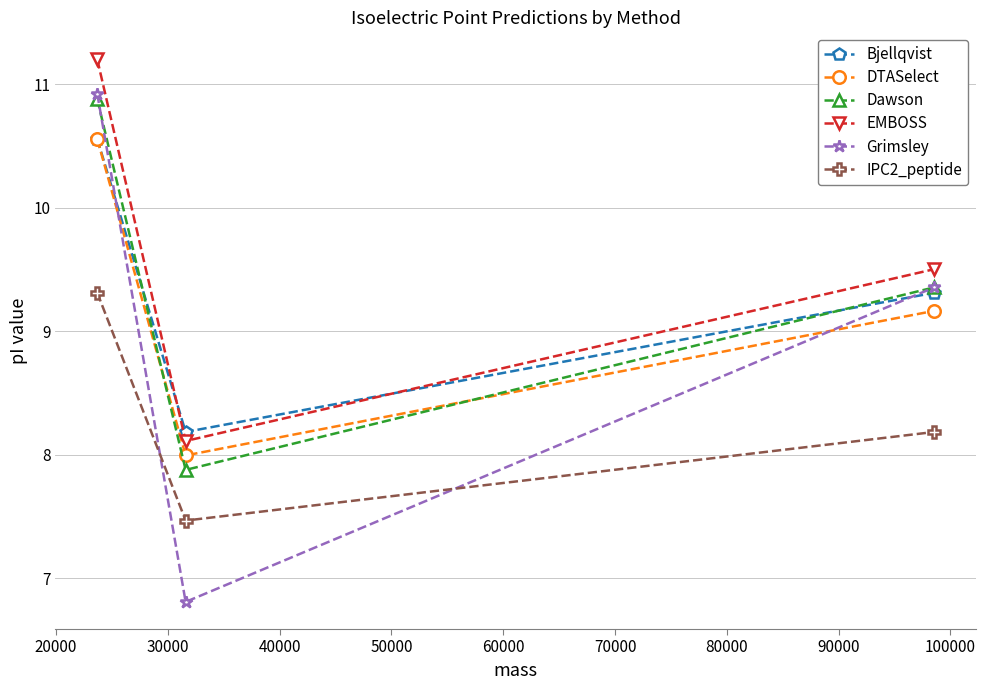

What is the maximum value for Grimsley?

10.9